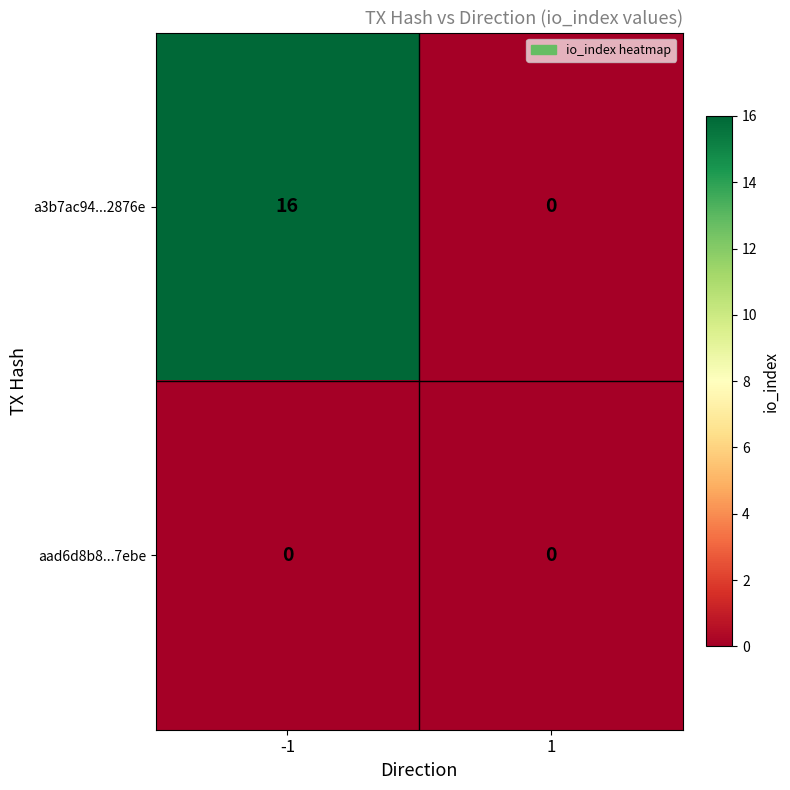

What is the difference between the maximum and minimum values in the a3b7ac94...2876e series?

16